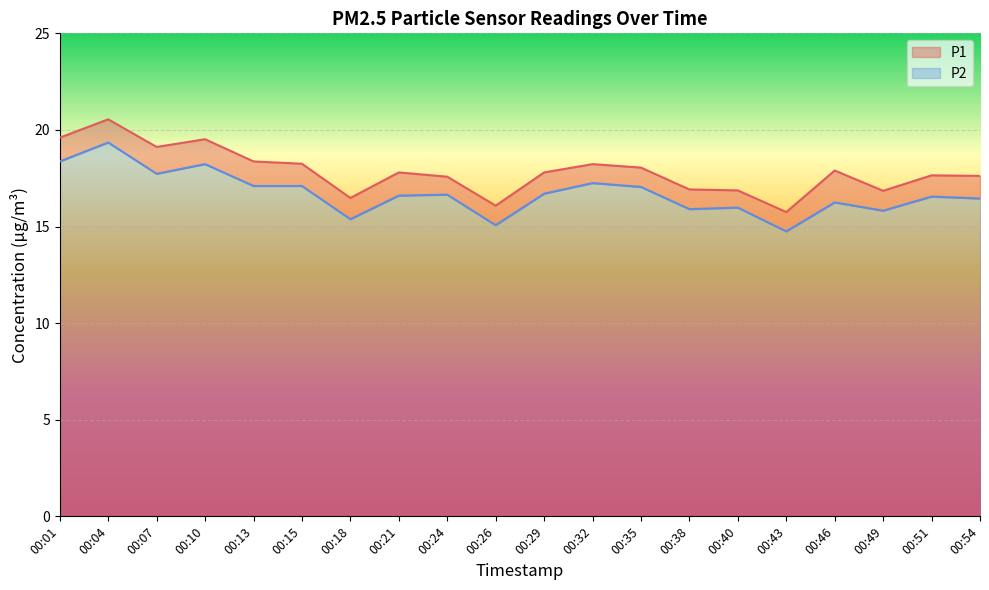

What is the approximate value of P2 at 00:04?

19.4